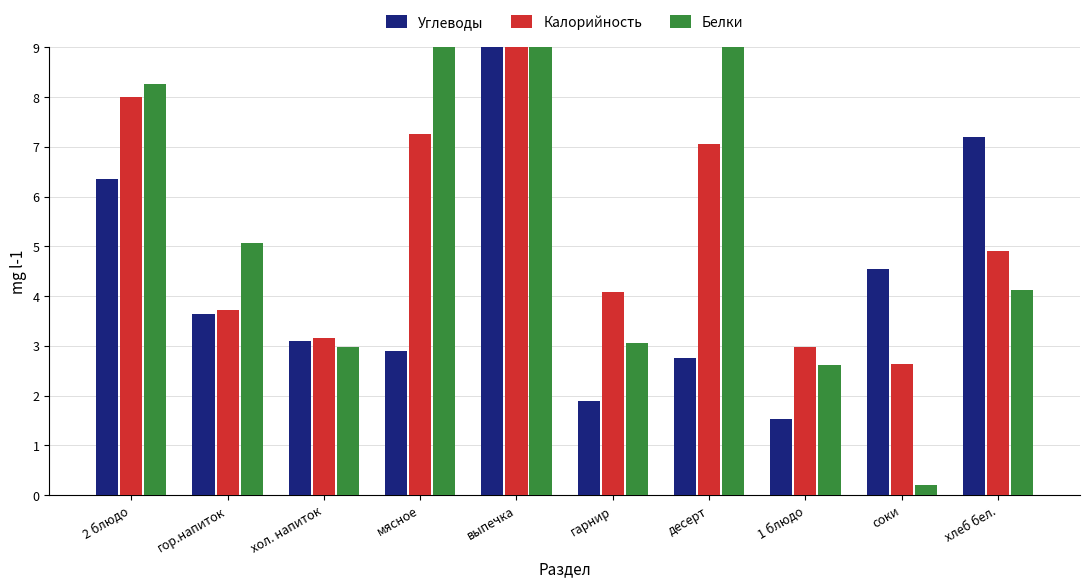

How many bars are there in total?

30